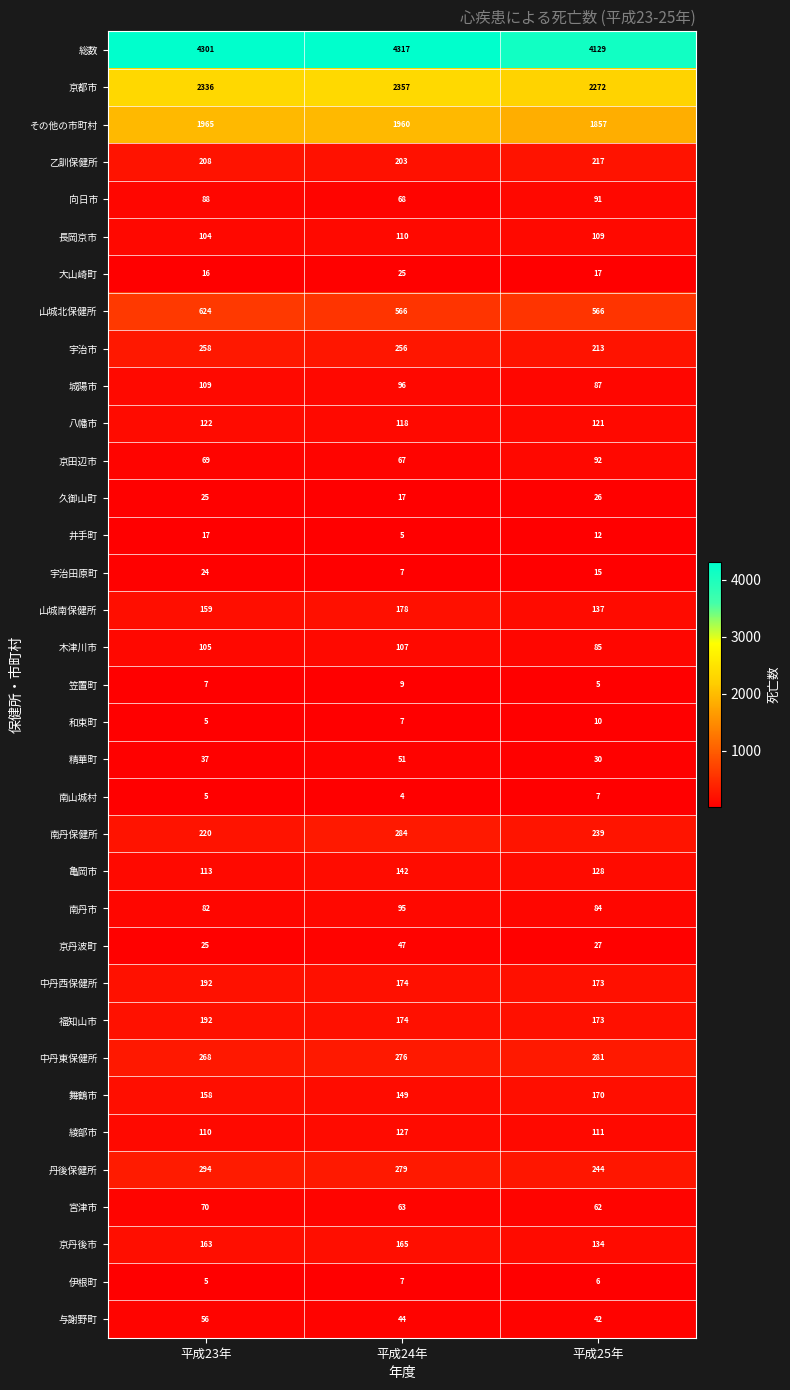

What is the minimum value shown in the chart?

4